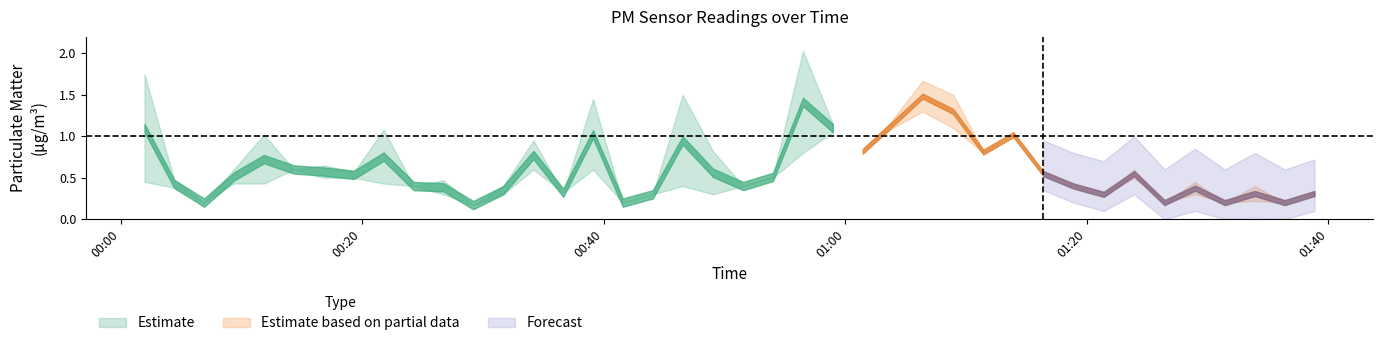

Which has a higher value, 12 or 22?

22